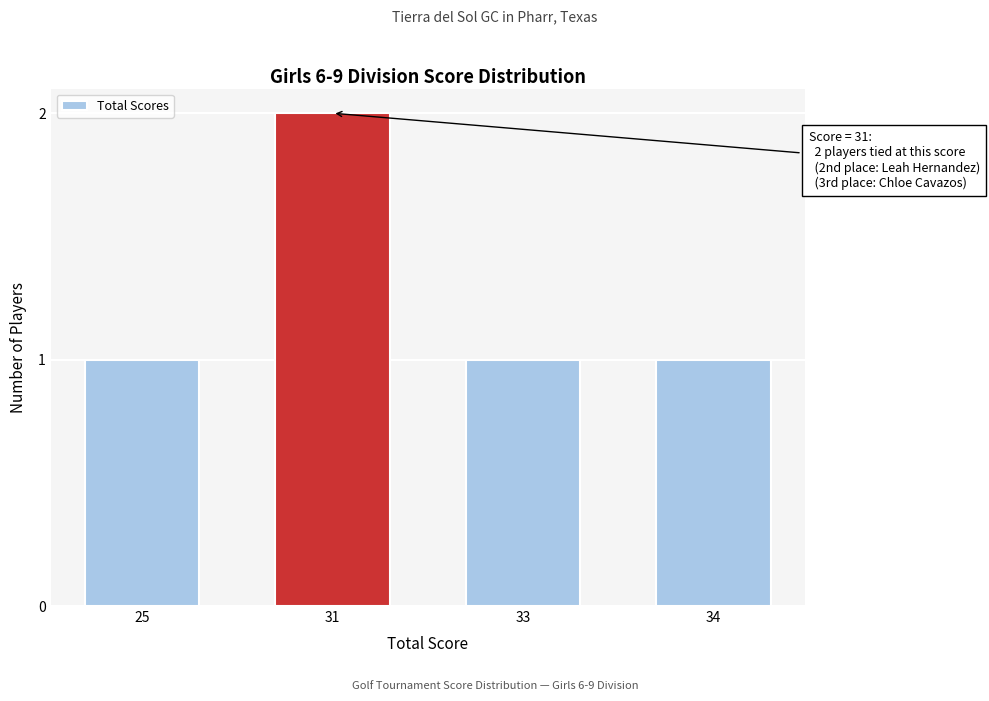

Reading left to right, list all the values displayed in this chart.

1	2	1	1